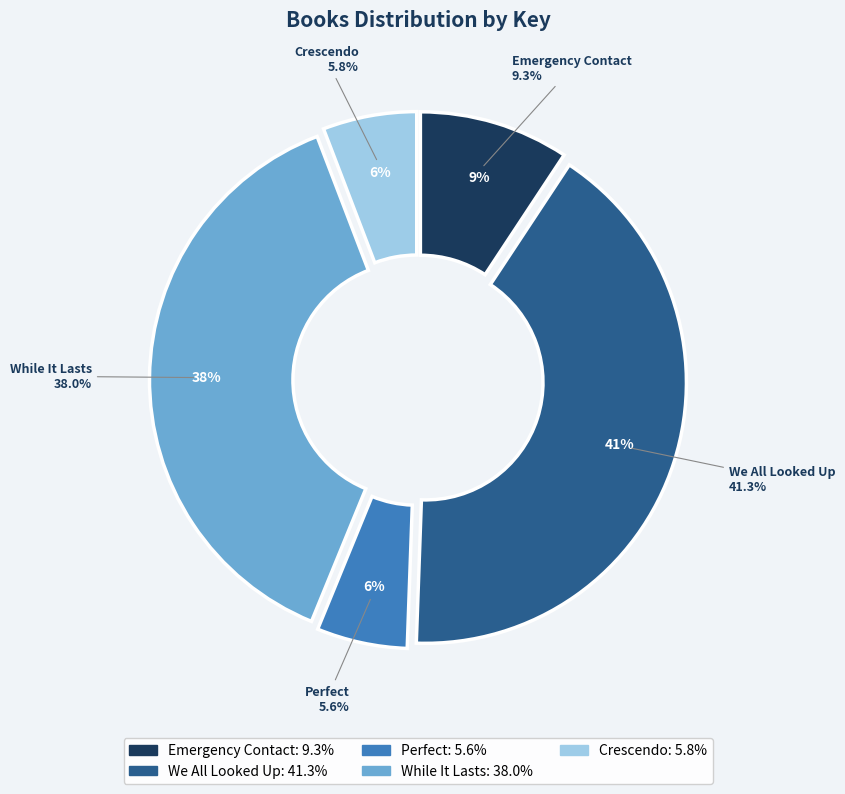

What percentage do While It Lasts and Crescendo together represent?

43.8%